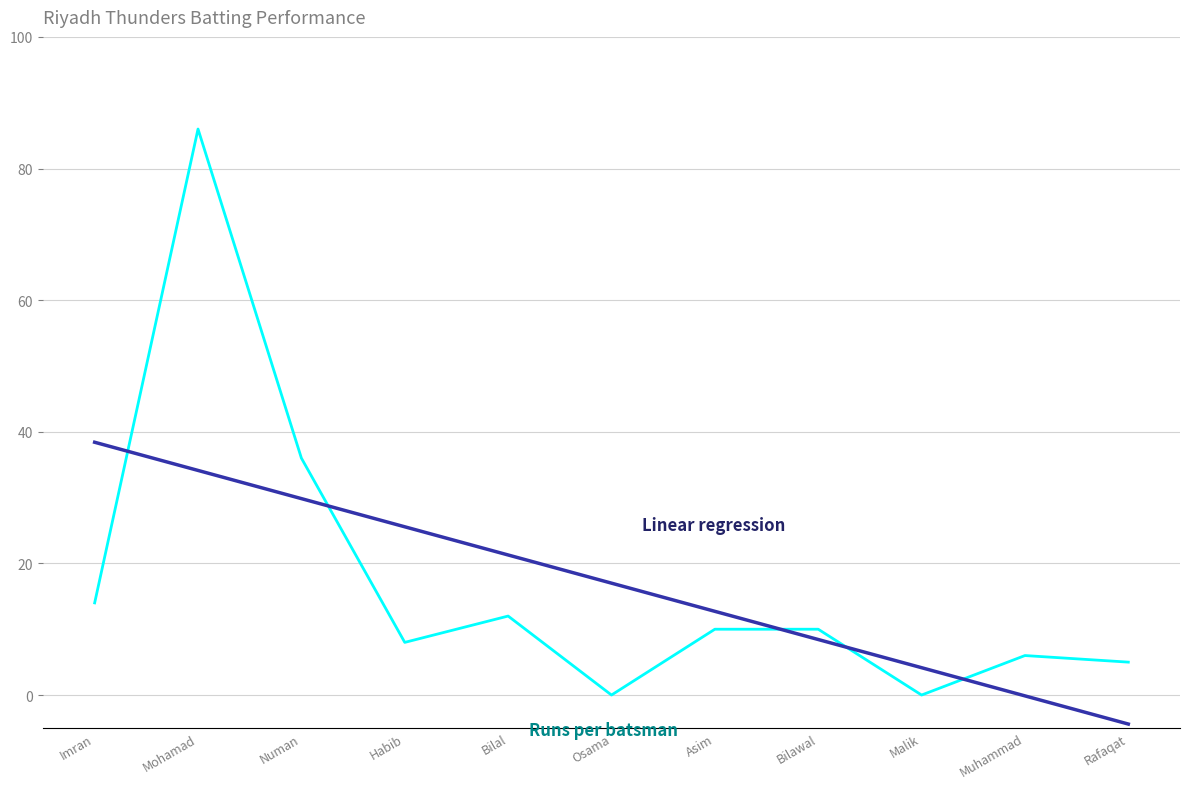

Which category has the lowest value across all series?

Rafaqat